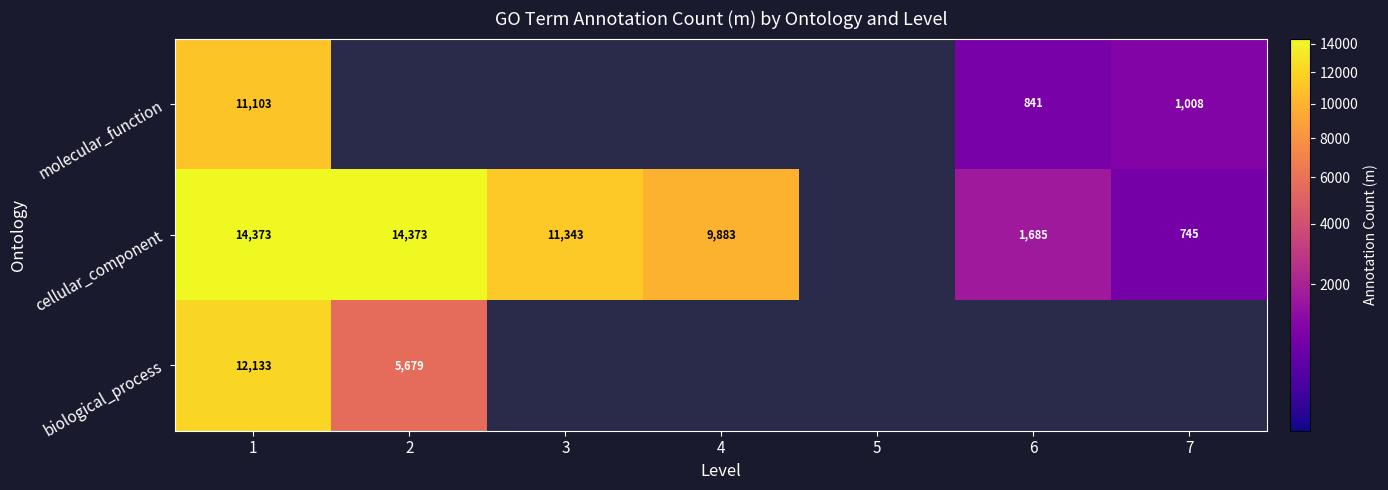

At how many categories does at least one series exceed 5666?

4